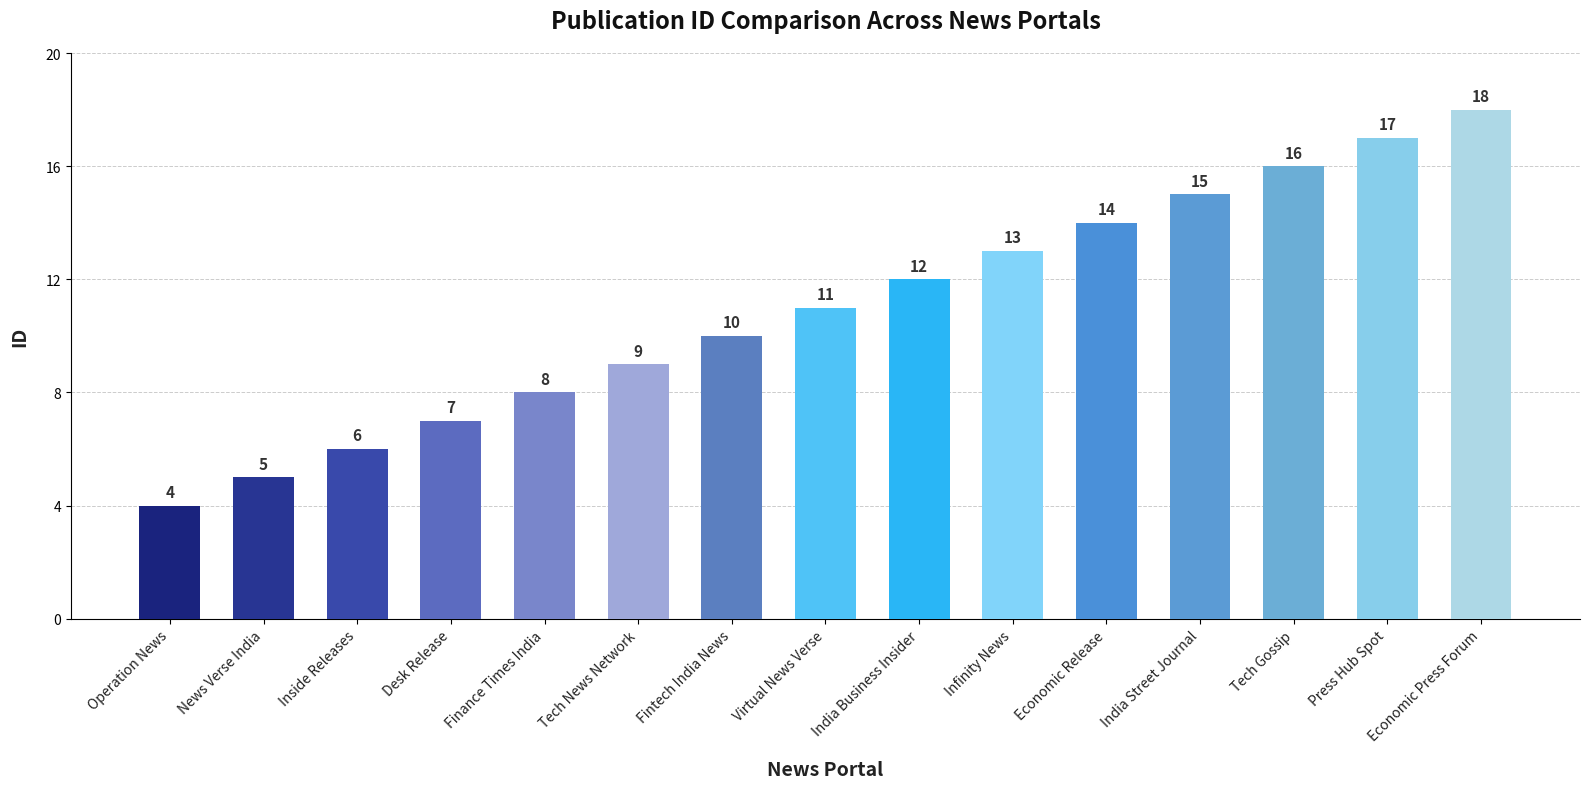

Where is the data nearest to the value 11?

Virtual News Verse